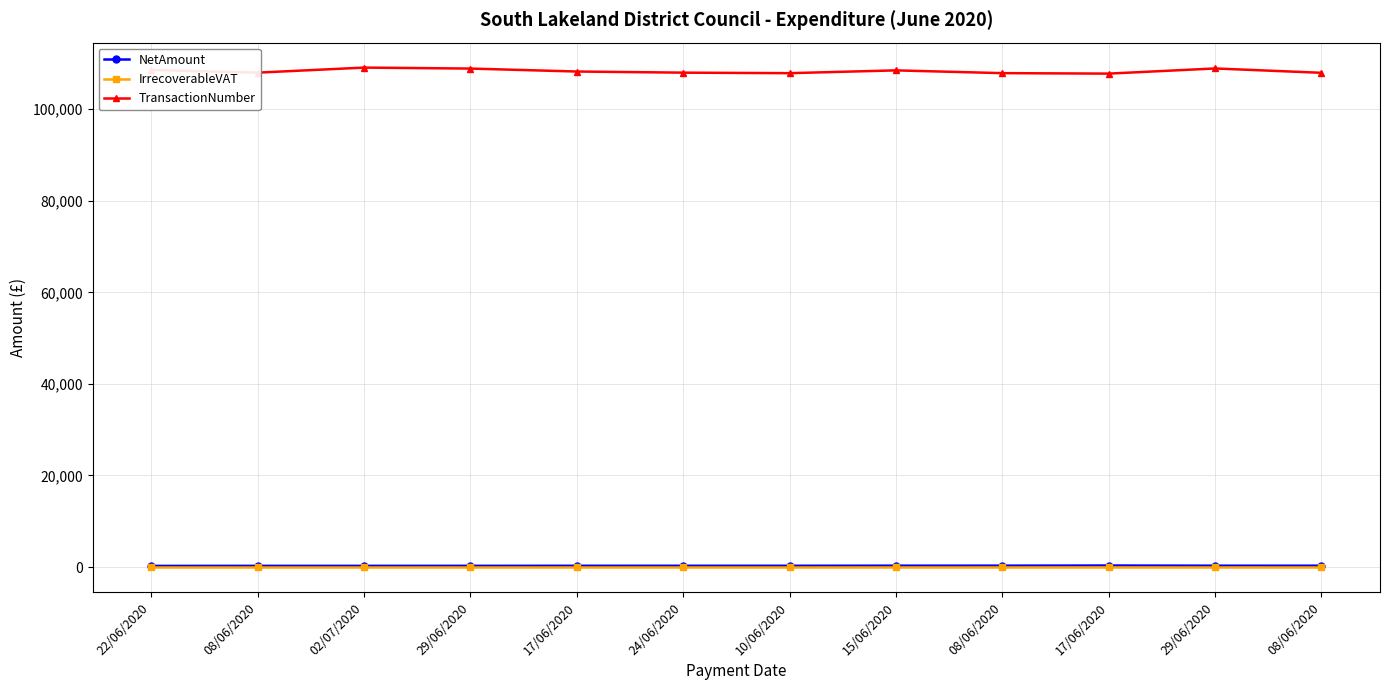

True or false: TransactionNumber and NetAmount intersect in this chart.

False